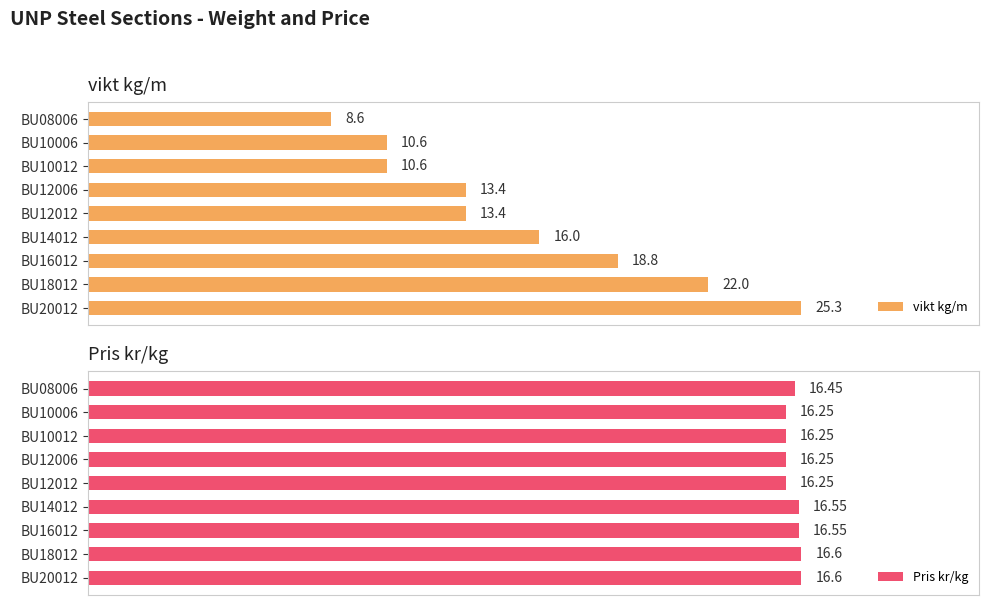

Where is vikt kg/m nearest to the value 16?

BU14012